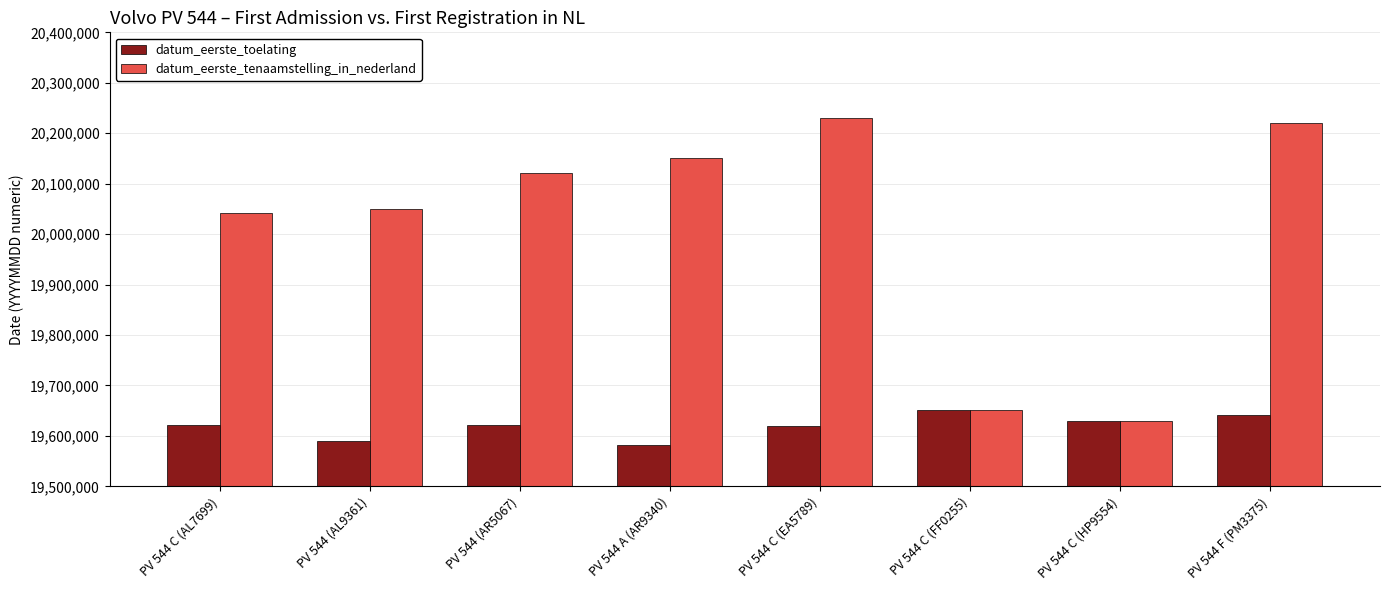

True or false: datum_eerste_toelating has a value of 19590630 at PV 544 (AL9361).

True